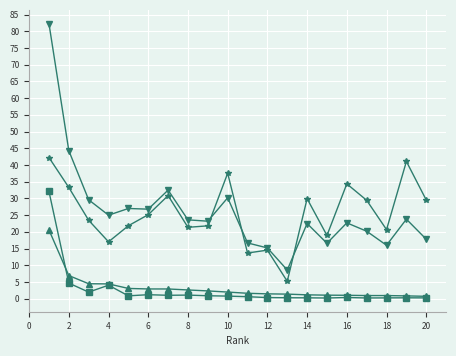

What is the minimum value shown in the chart?

0.2